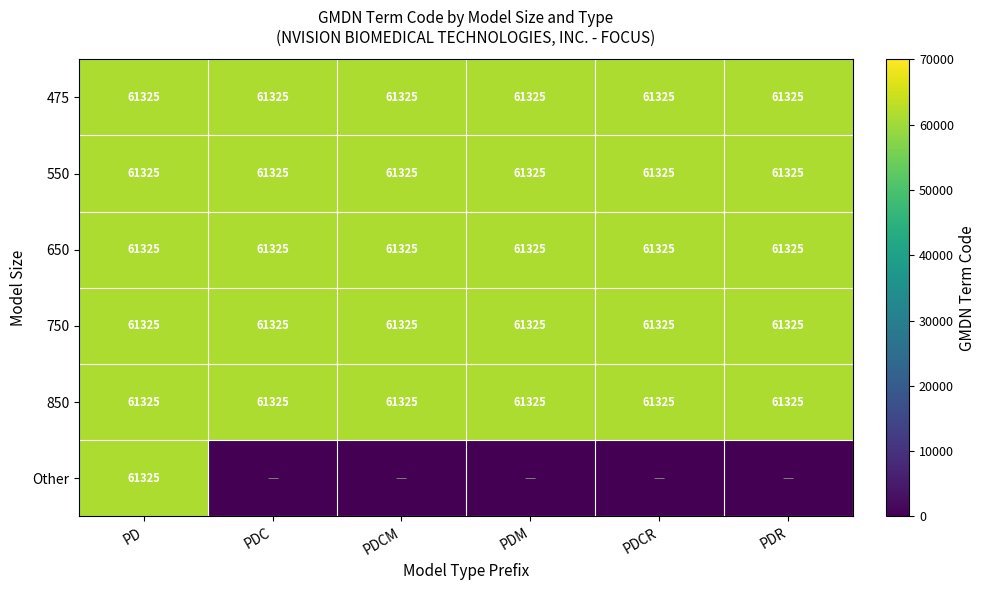

What is the lowest value of the 475 series?

61325